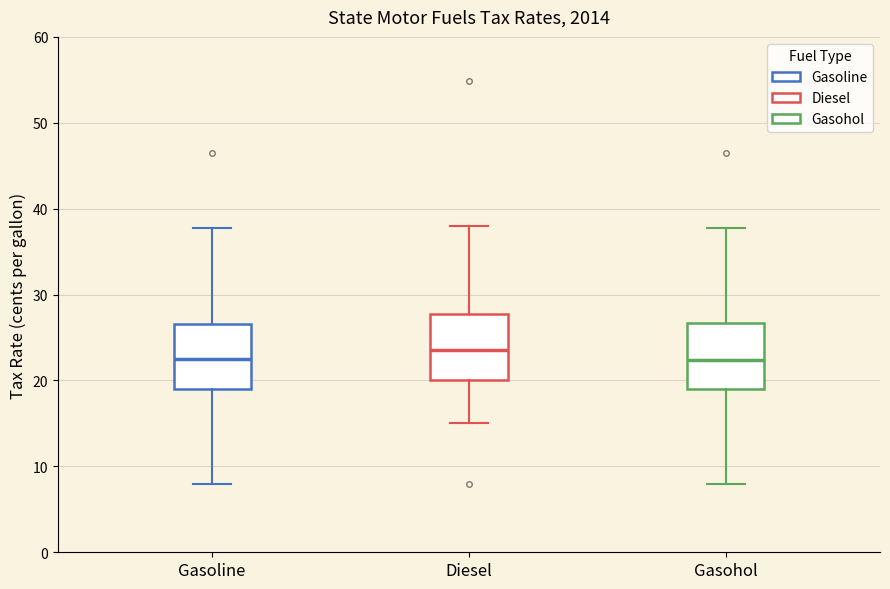

Where does the lower whisker of the box for Diesel end on the y-axis? The values are not printed on the chart, so give them approximately, as read against the axis.

15